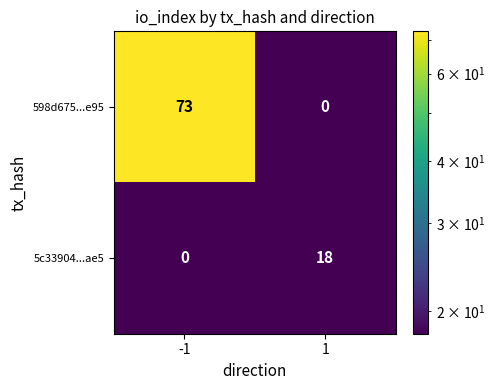

Which series changed the most between -1 and 1?

598d675...e95